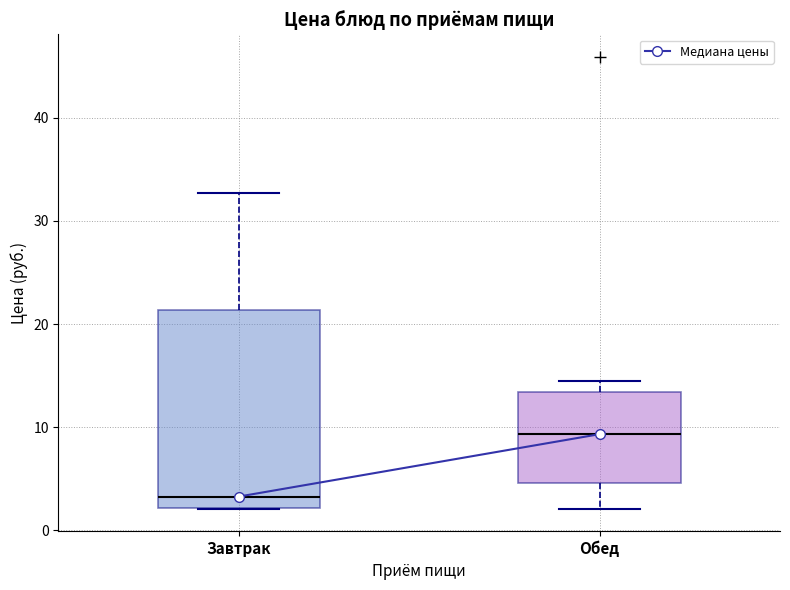

Reading left to right, transcribe this box plot: for each box, give where its median line is, the range the box spans, and where its two whiskers end, as read against the y-axis. The values are not printed on the chart, so give them approximately, as read against the axis.

Завтрак: median 3, box 2 to 21, whiskers 2 to 33
Обед: median 9, box 5 to 13, whiskers 2 to 14